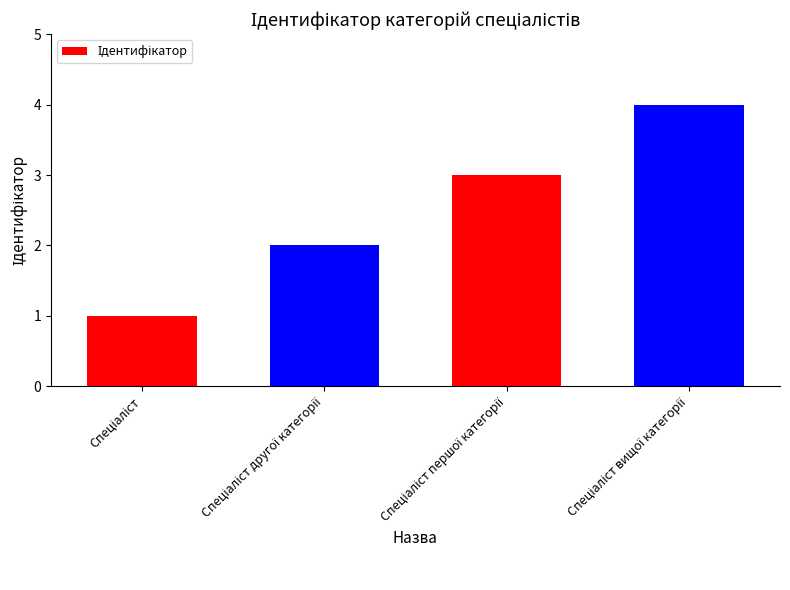

What is the greatest value displayed?

4